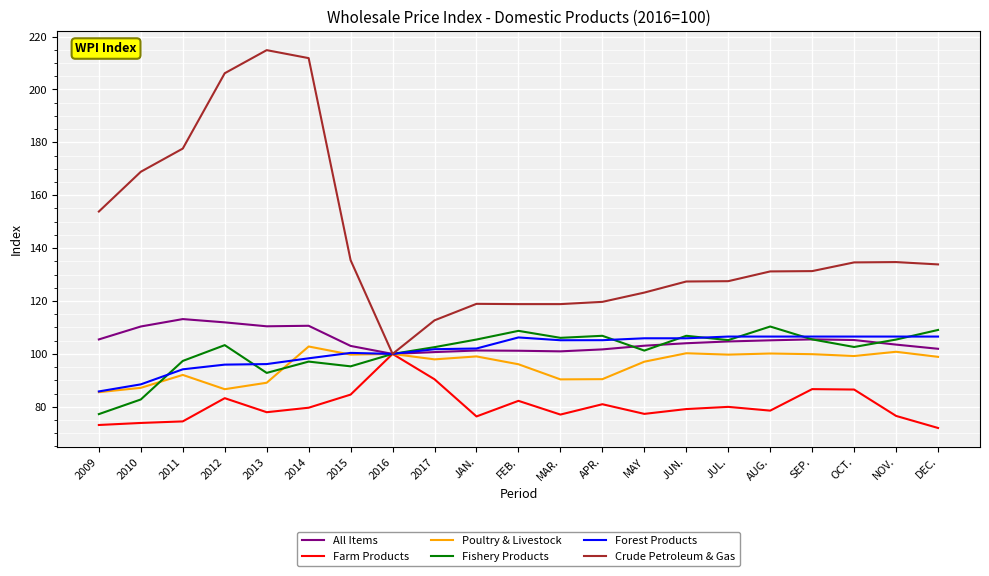

Does the chart have visible grid lines?

Yes